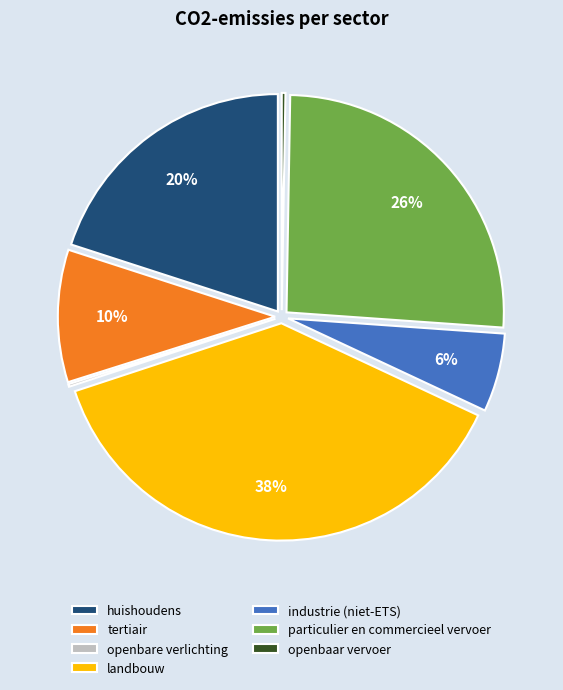

To the nearest percent, what portion does huishoudens represent?

20%